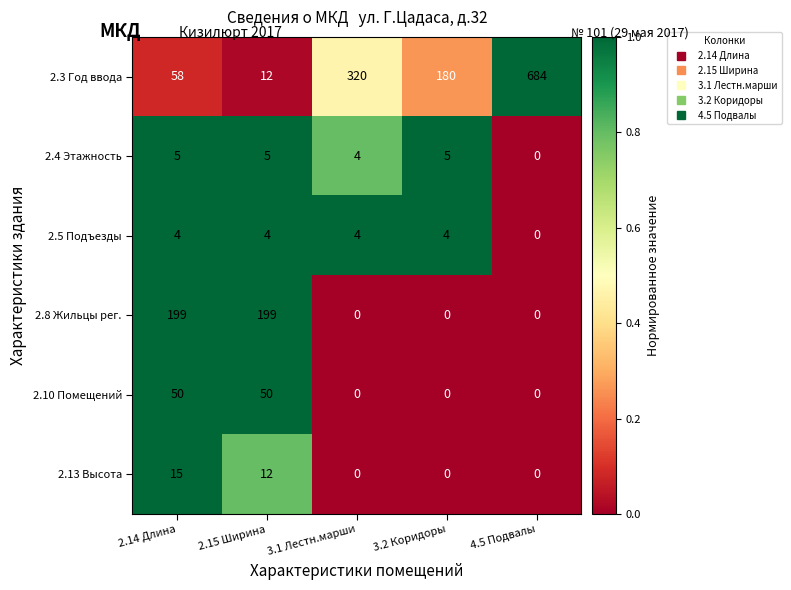

Which series has the widest spread of values?

2.3 Год ввода